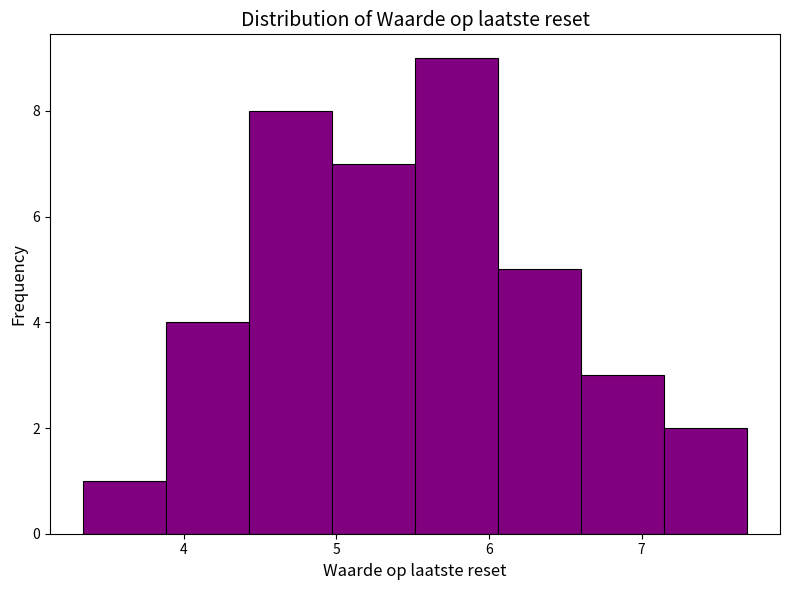

Reading left to right, list every bar in this chart as the range it spans on the x-axis followed by its height. Neither the bar edges nor the heights are printed on the chart, so give them approximately, as read against the axes.

3.3 to 3.9: 1
3.9 to 4.4: 4
4.4 to 5.0: 8
5.0 to 5.5: 7
5.5 to 6.1: 9
6.1 to 6.6: 5
6.6 to 7.1: 3
7.1 to 7.7: 2